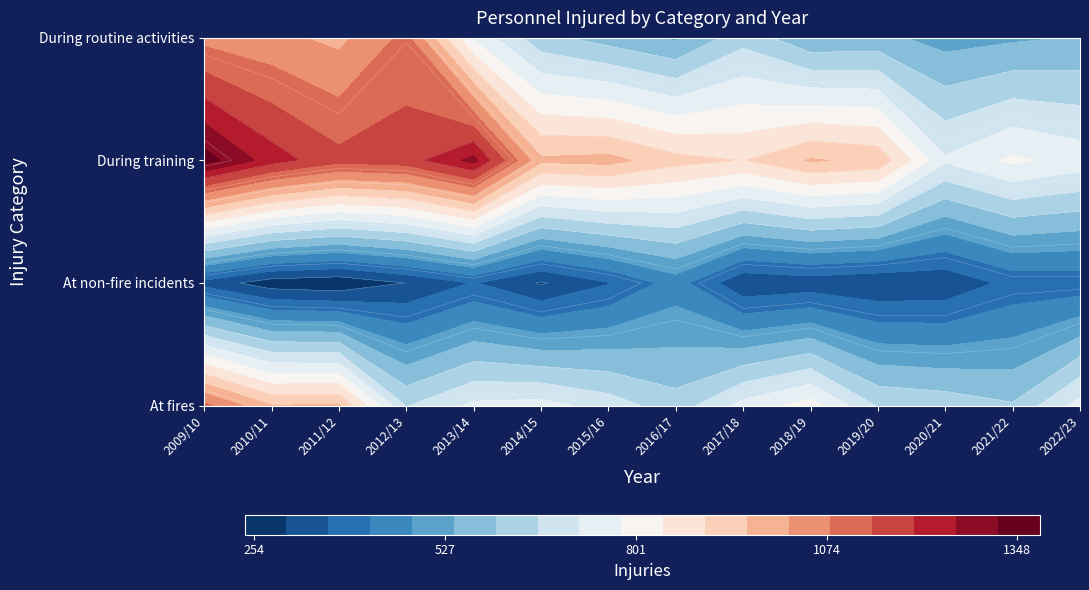

How many categories are shown in the chart?

14